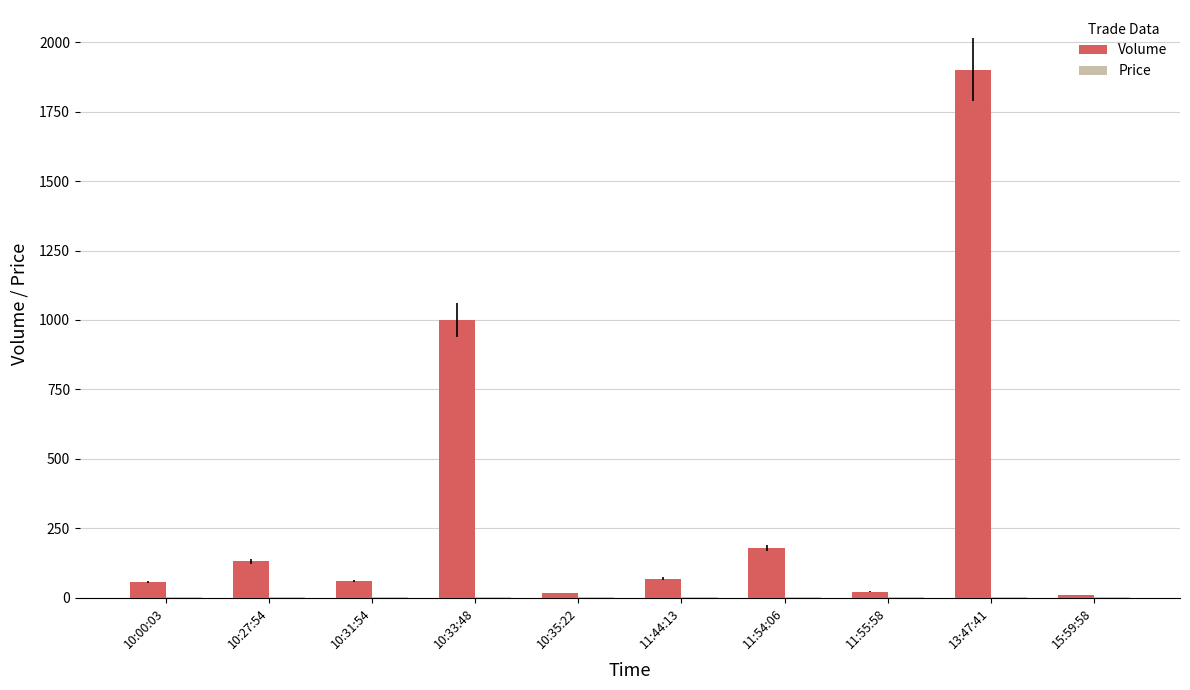

The value of Volume at 13:47:41 is 2539.2. True or false?

False